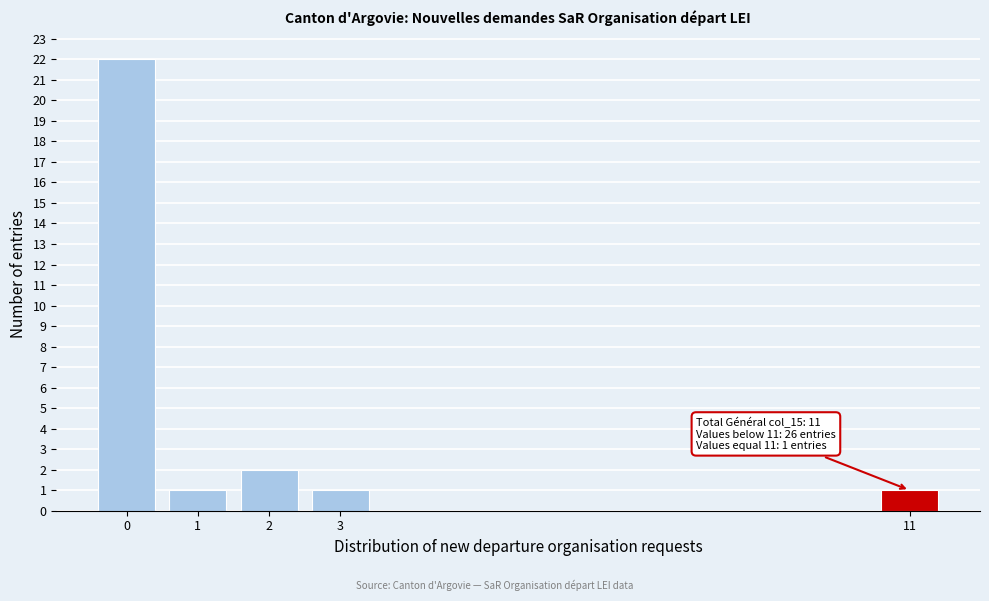

Reading left to right, what are all the values shown in this chart?

22	1	2	1	1